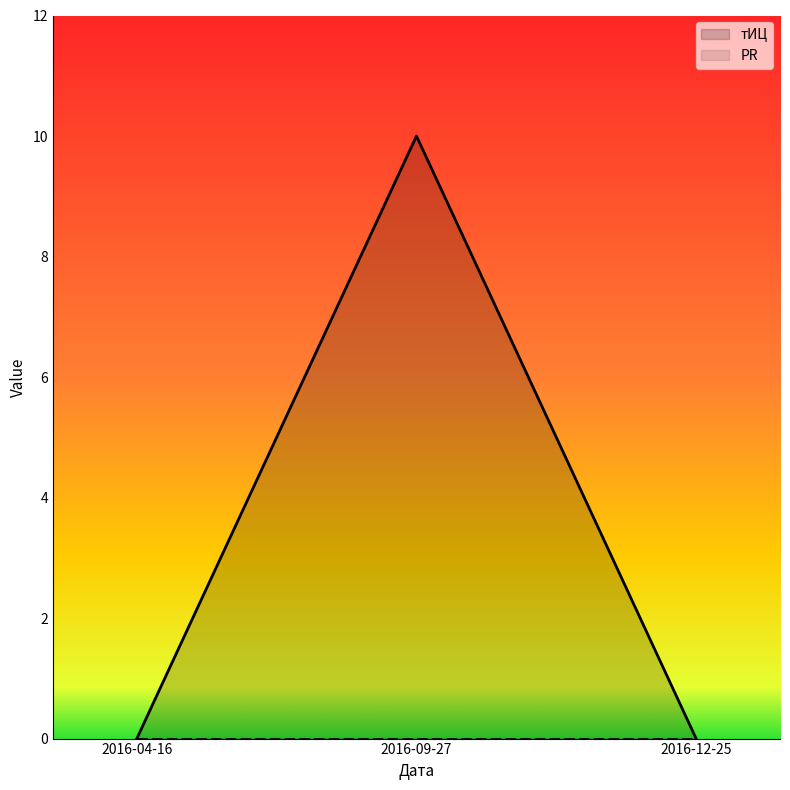

The chart shows a value of 7 at 2016-09-27. True or false?

False